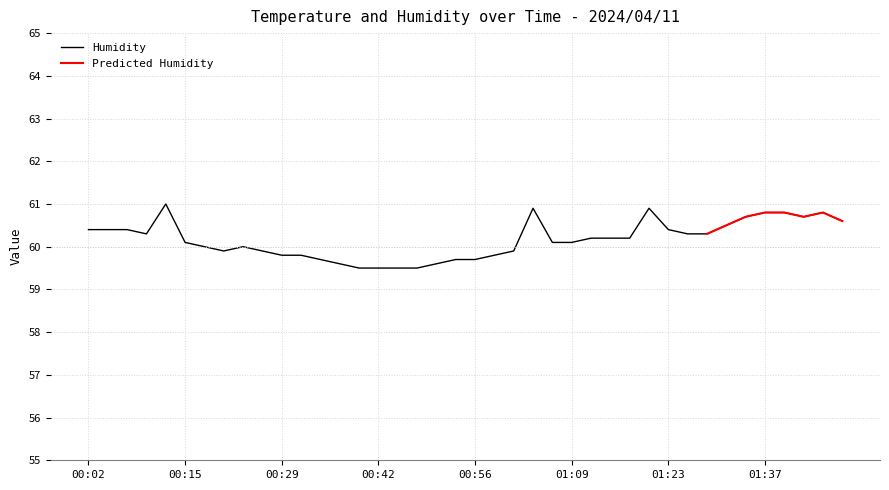

What is the label of the 13th point from the left?

00:34